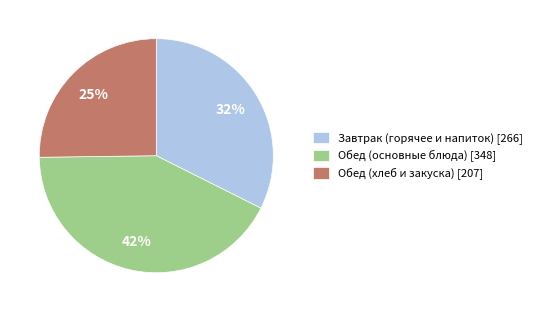

To the nearest percent, what portion does Обед (хлеб и закуска) [207] represent?

25%